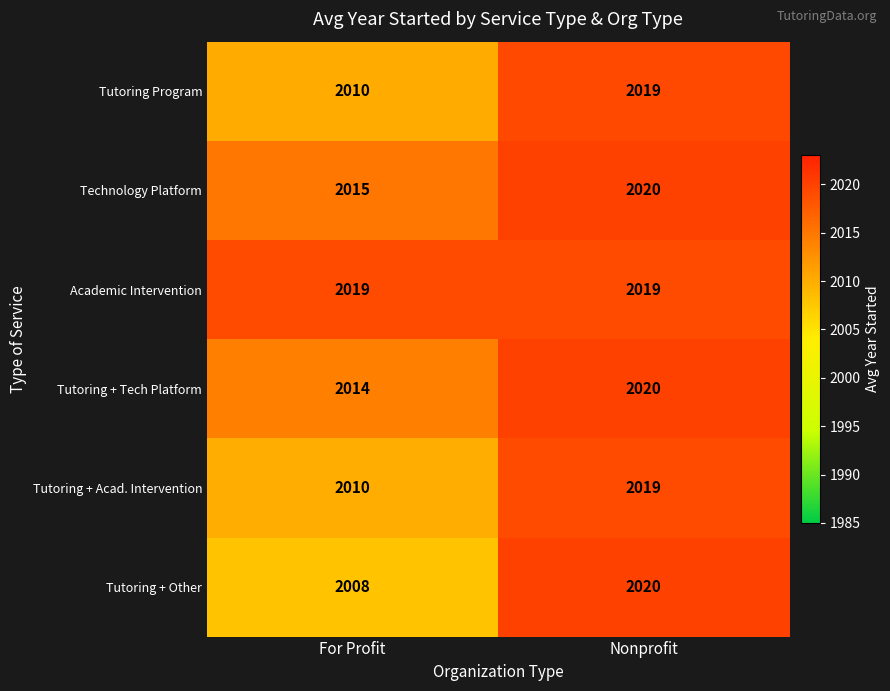

What is the spread (max minus min) of values at For Profit?

11